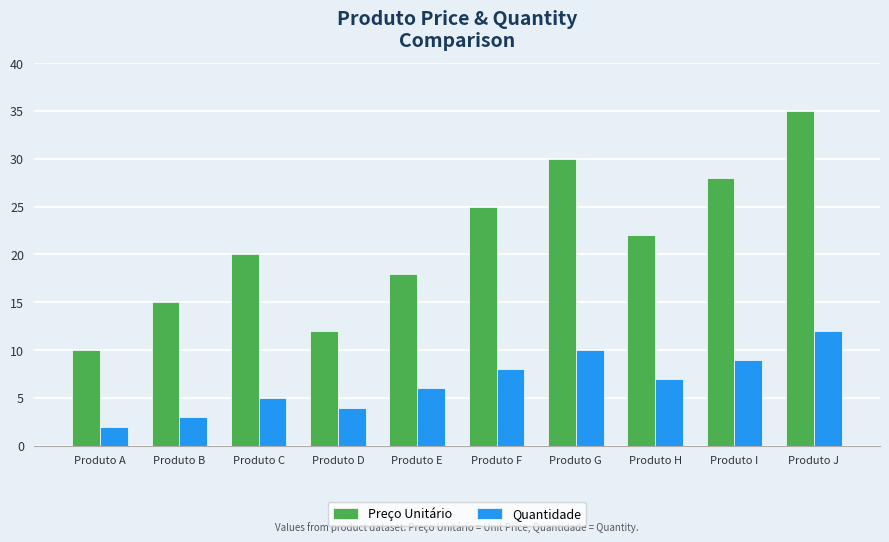

Reading right to left, list all the values displayed in this chart.

Preço Unitário: 35	28	22	30	25	18	12	20	15	10
Quantidade: 12	9	7	10	8	6	4	5	3	2